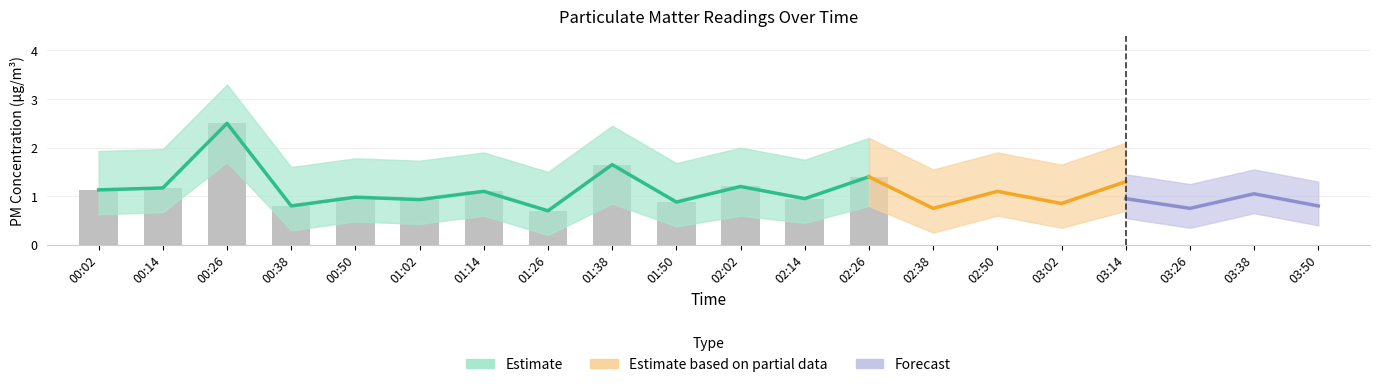

What is the smallest value displayed?

0.7